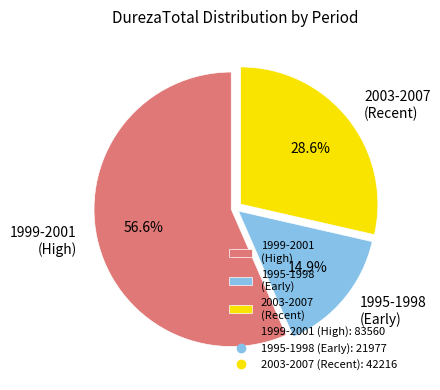

Is there a majority slice in this chart?

Yes